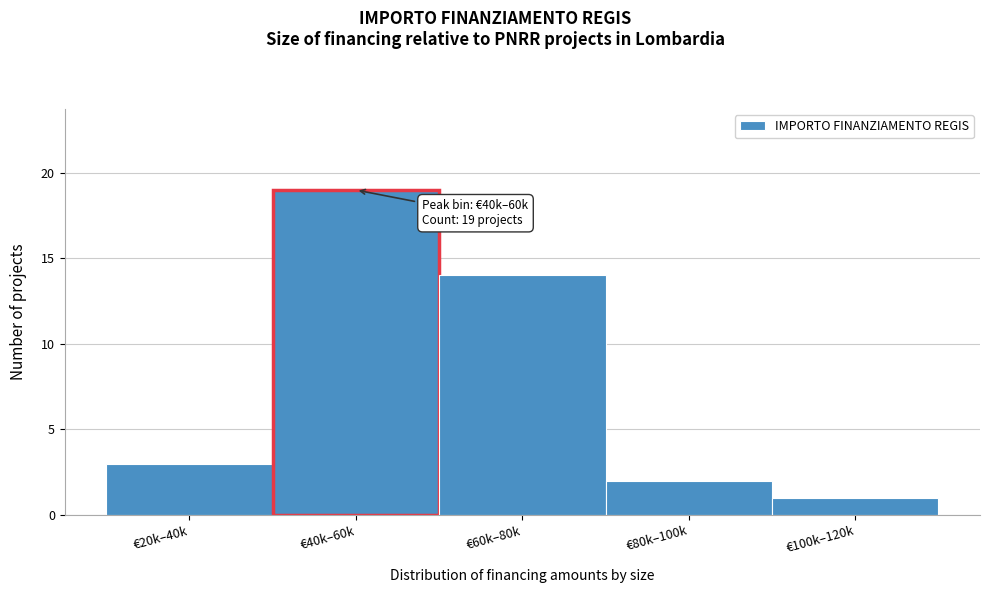

Reading left to right, transcribe all the data shown in this chart.

3	19	14	2	1